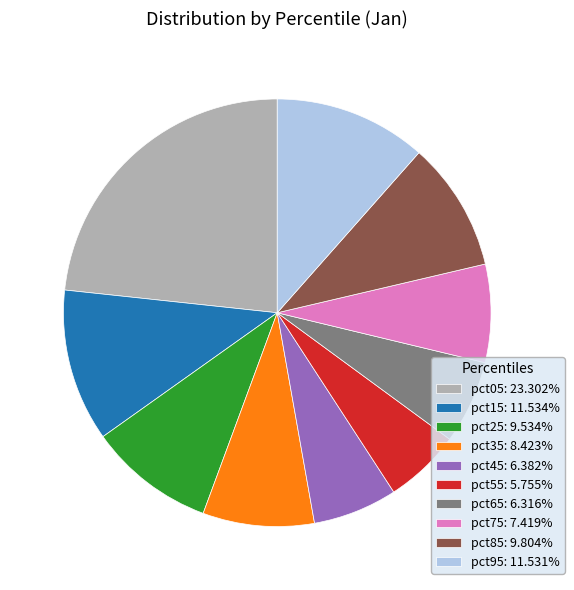

Does any single category account for the majority?

No